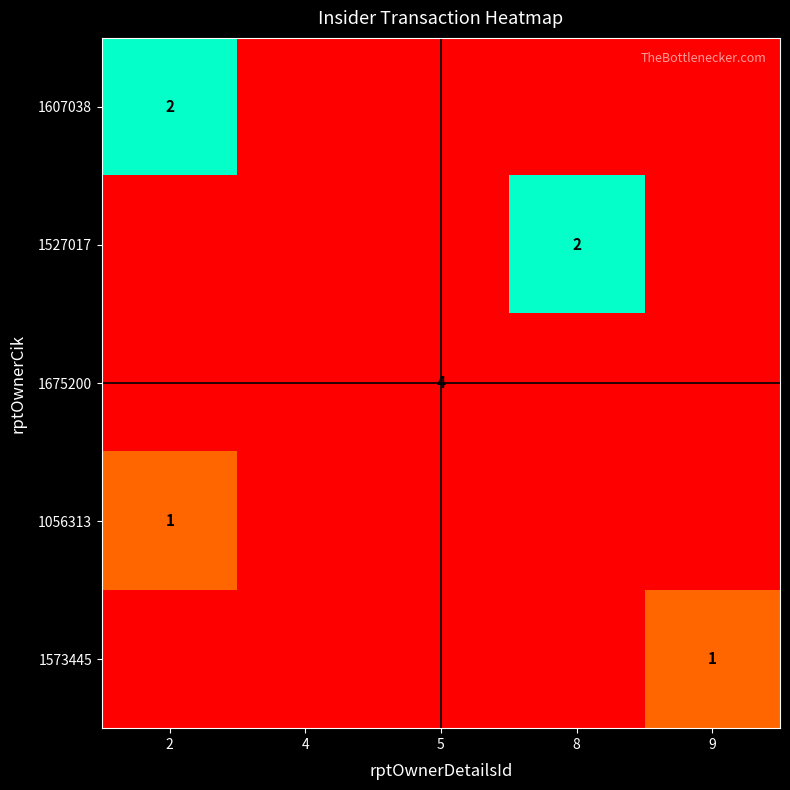

The 1056313 series shows 1 at 2. True or false?

True